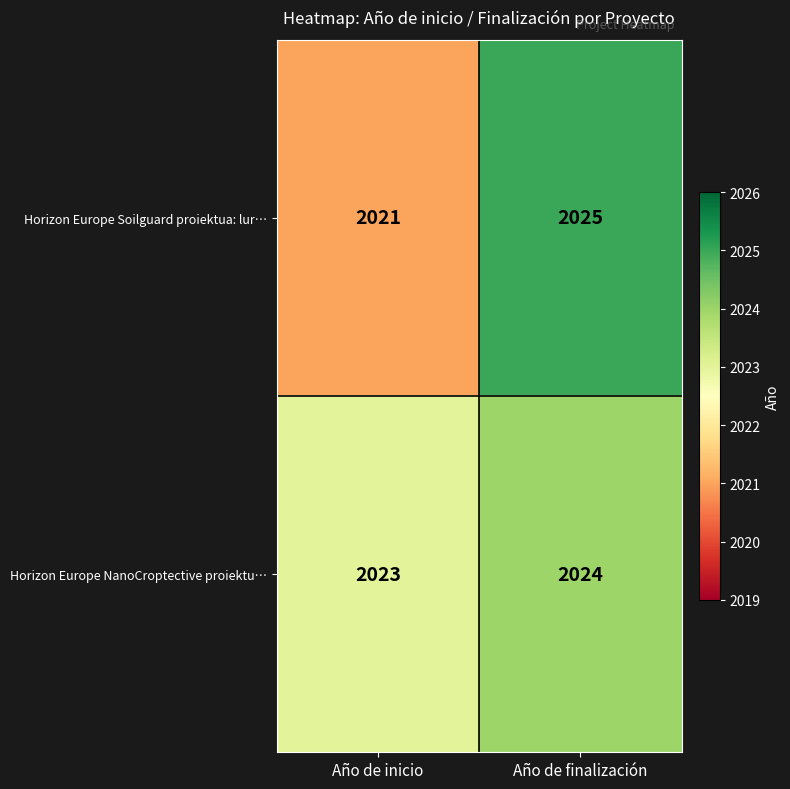

Count the number of data series in this chart.

2